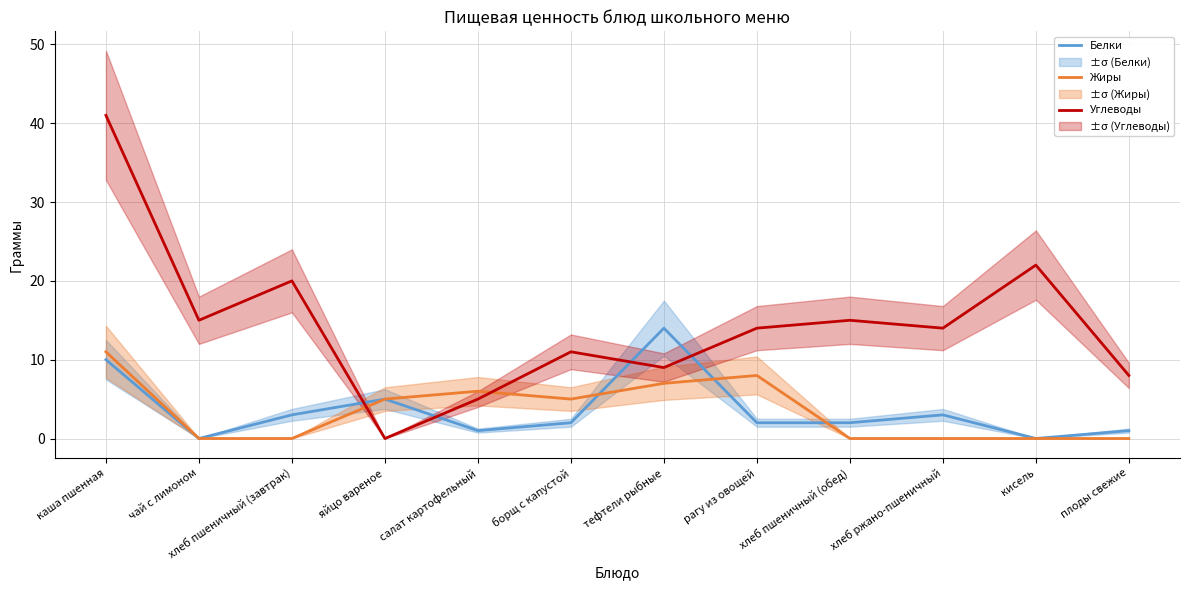

What is the approximate value of Жиры at борщ с капустой?

5